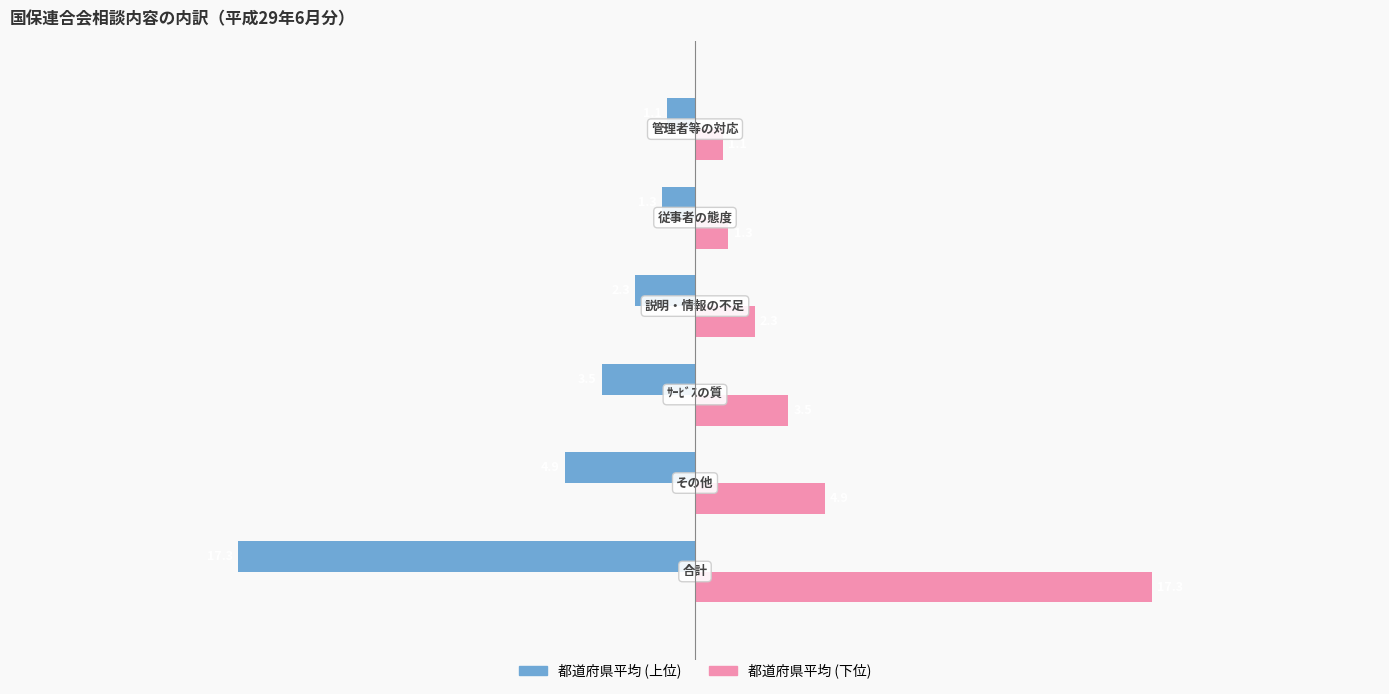

List the series in order of their overall mean, lowest first.

都道府県平均 (上位), 都道府県平均 (下位)